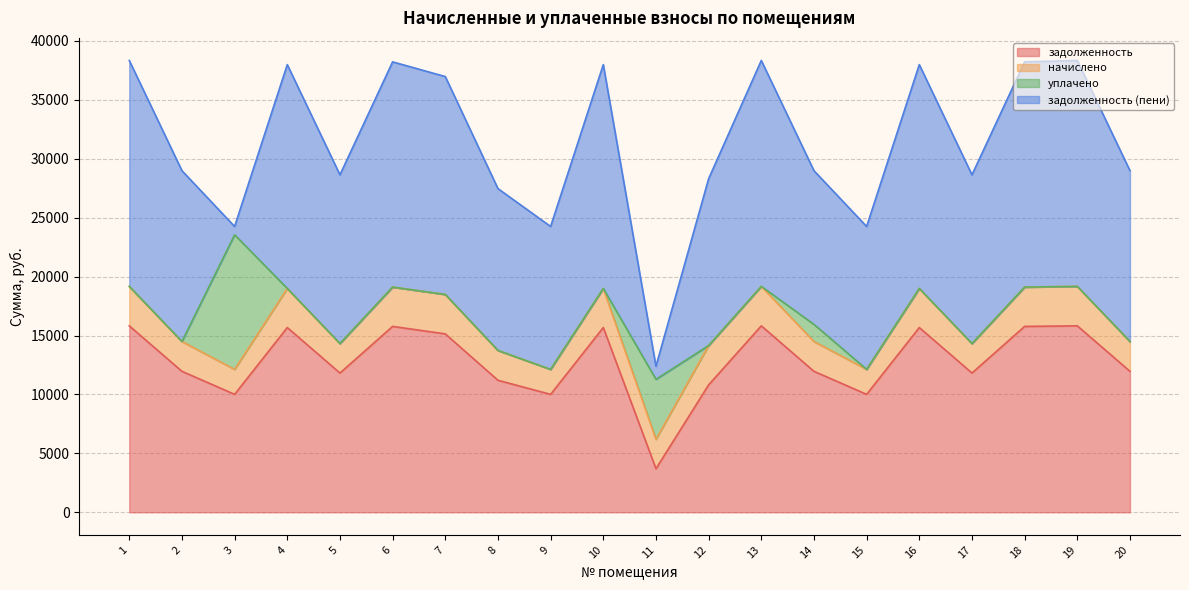

Reading left to right, list all the values displayed in this chart.

задолженность: 1=15822.7	2=11963.5	3=10009.8	4=15678.0	5=11818.8	6=15774.5	7=15140.5	8=11203.5	9=10009.8	10=15678.0	11=3696.8	12=10815.7	13=15822.7	14=11963.5	15=10009.8	16=15678.0	17=11818.8	18=15774.5	19=15822.7	20=11963.5
начислено: 1=3347.6	2=2531.1	3=2117.8	4=3316.9	5=2500.5	6=3337.4	7=3347.6	8=2531.1	9=2117.8	10=3316.9	11=2500.5	12=3337.4	13=3347.6	14=2531.1	15=2117.8	16=3316.9	17=2500.5	18=3337.4	19=3347.6	20=2531.1
уплачено: 1=0.0	2=0.0	3=11421.7	4=0.0	5=0.0	6=0.0	7=0.0	8=0.0	9=0.0	10=0.0	11=5085.9	12=0.0	13=0.0	14=1451.5	15=0.0	16=0.0	17=0.0	18=0.0	19=0.0	20=0.0
задолженность (пени): 1=19170.3	2=14494.6	3=705.9	4=18995.0	5=14319.3	6=19111.9	7=18488.0	8=13734.6	9=12127.6	10=18995.0	11=1111.3	12=14153.1	13=19170.3	14=13043.1	15=12127.6	16=18995.0	17=14319.3	18=19111.9	19=19170.3	20=14494.6